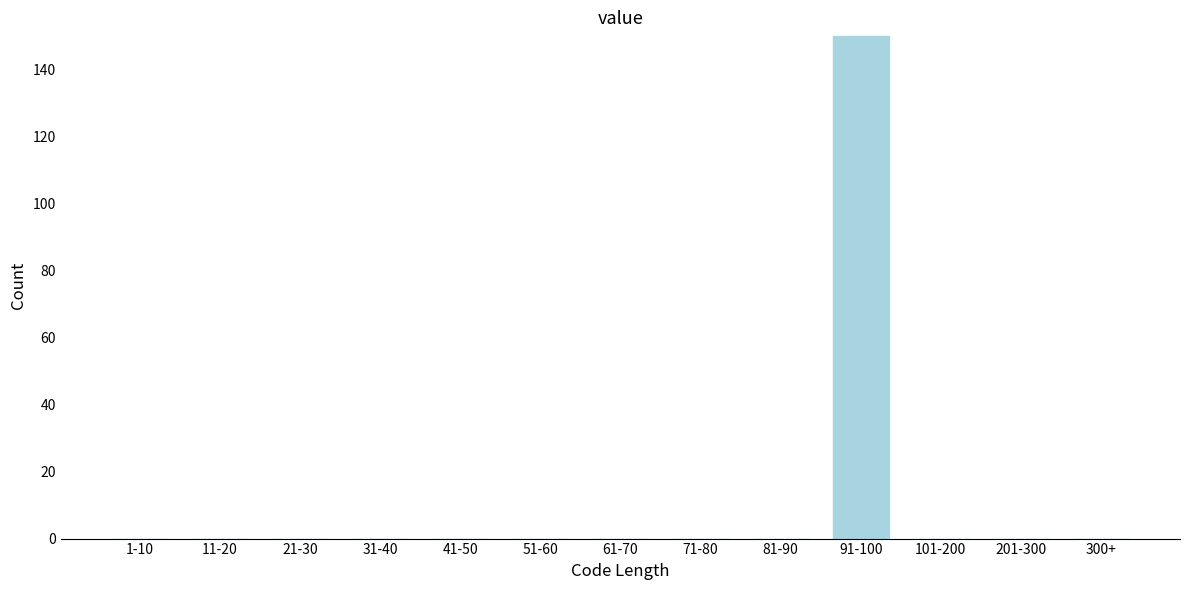

Reading left to right, extract all data points from this chart.

1-10=0	11-20=0	21-30=0	31-40=0	41-50=0	51-60=0	61-70=0	71-80=0	81-90=0	91-100=150	101-200=0	201-300=0	300+=0